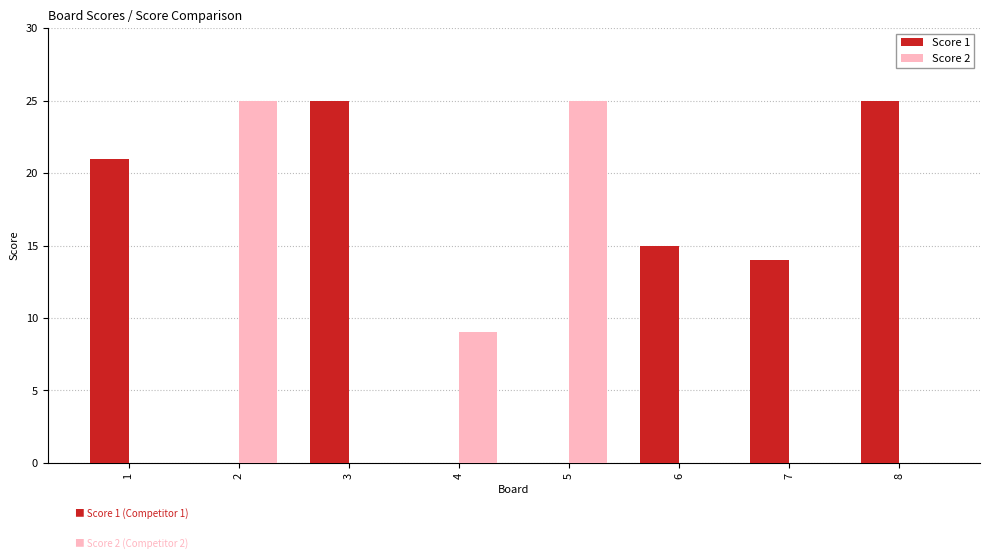

What is the maximum value shown in the chart?

25